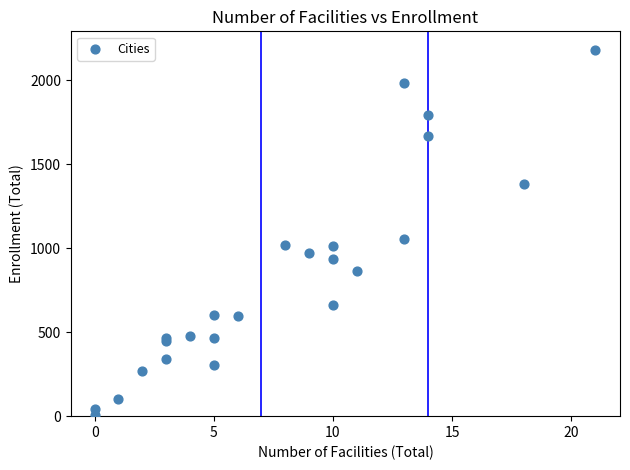

What Y value in the scatter plot is closest to 1095?

1057